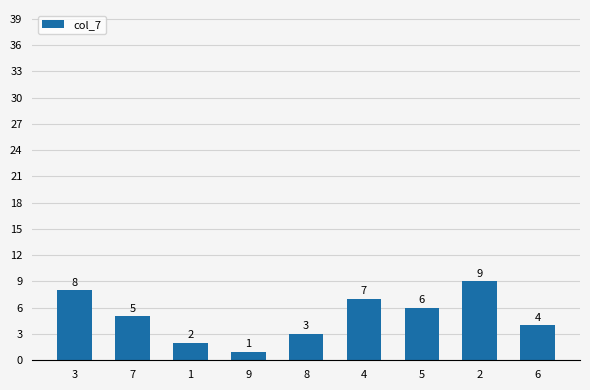

What is the value of the 3rd bar from the left?

2